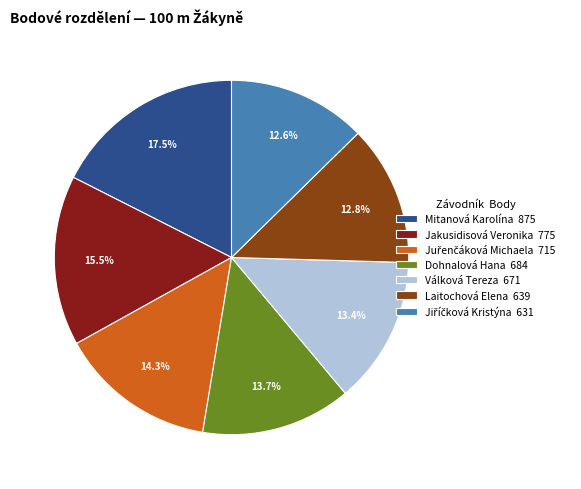

Is Válková Tereza 671 the majority of the pie?

No